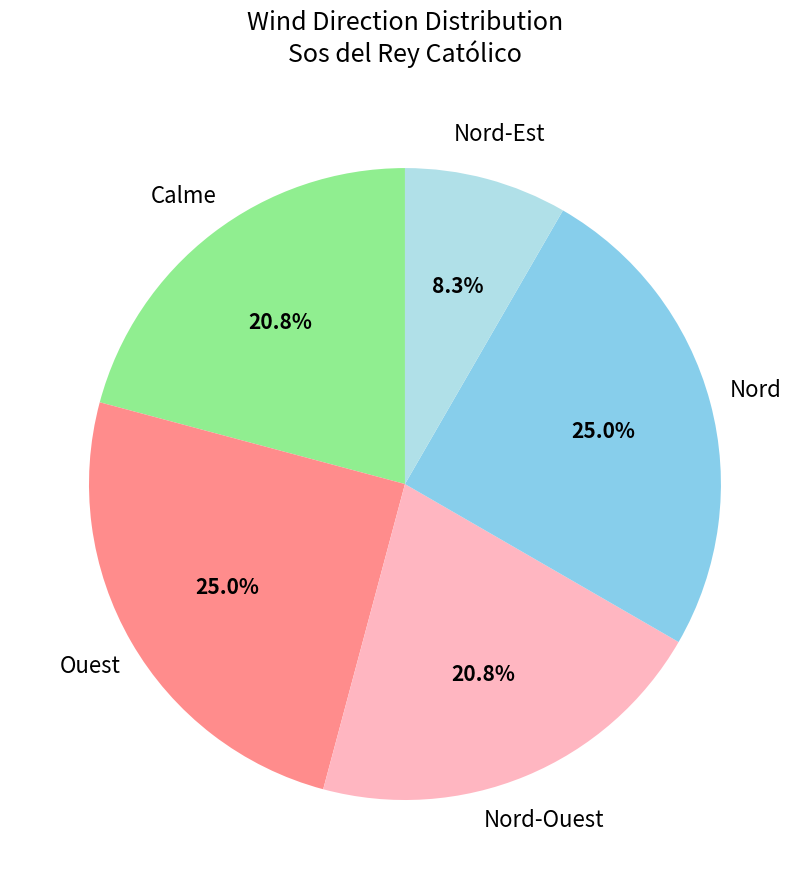

Count the number of slices in the pie.

5